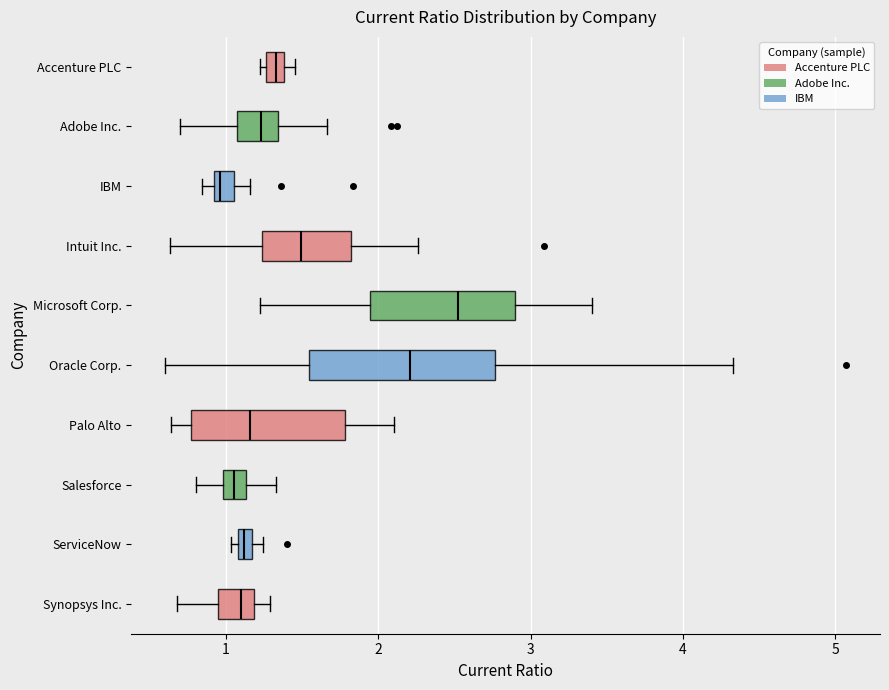

Where is the right edge of the box for ServiceNow on the x-axis? The values are not printed on the chart, so give them approximately, as read against the axis.

1.2